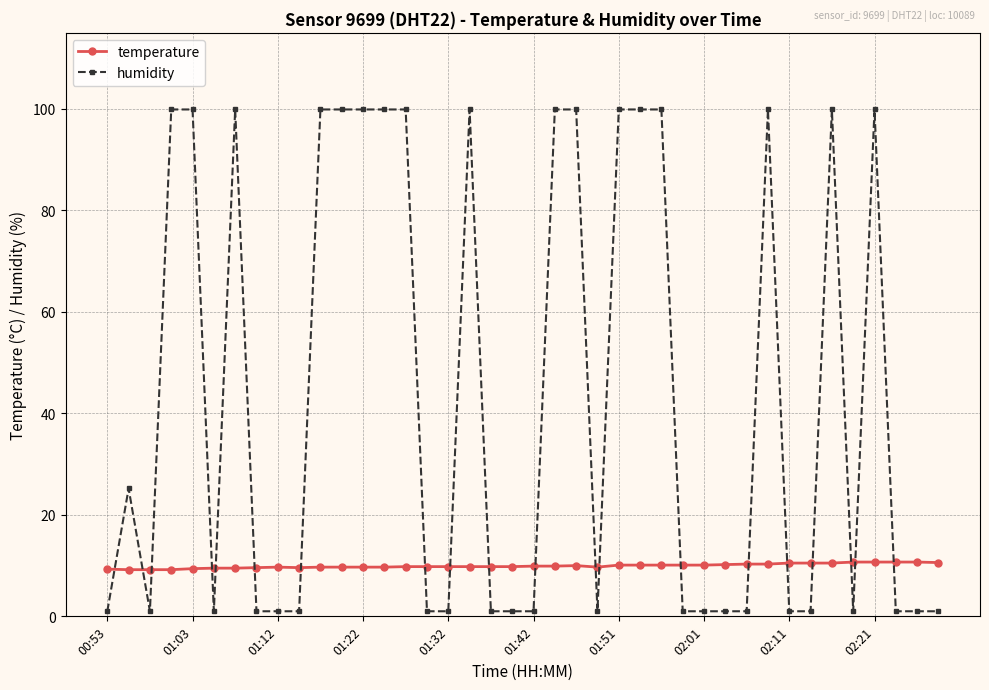

What is the difference between the second highest and second lowest values in the humidity series?

98.9